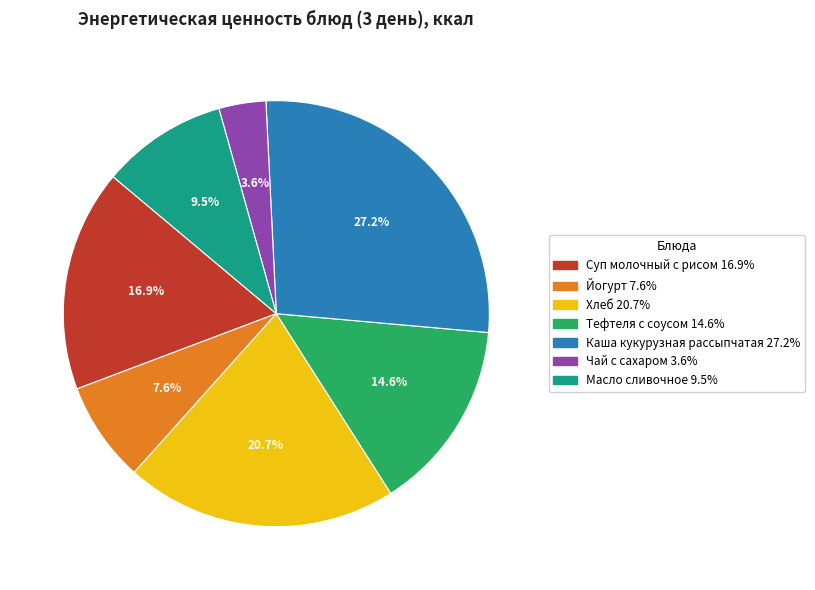

How much of the chart is everything except Чай с сахаром?

96.4%